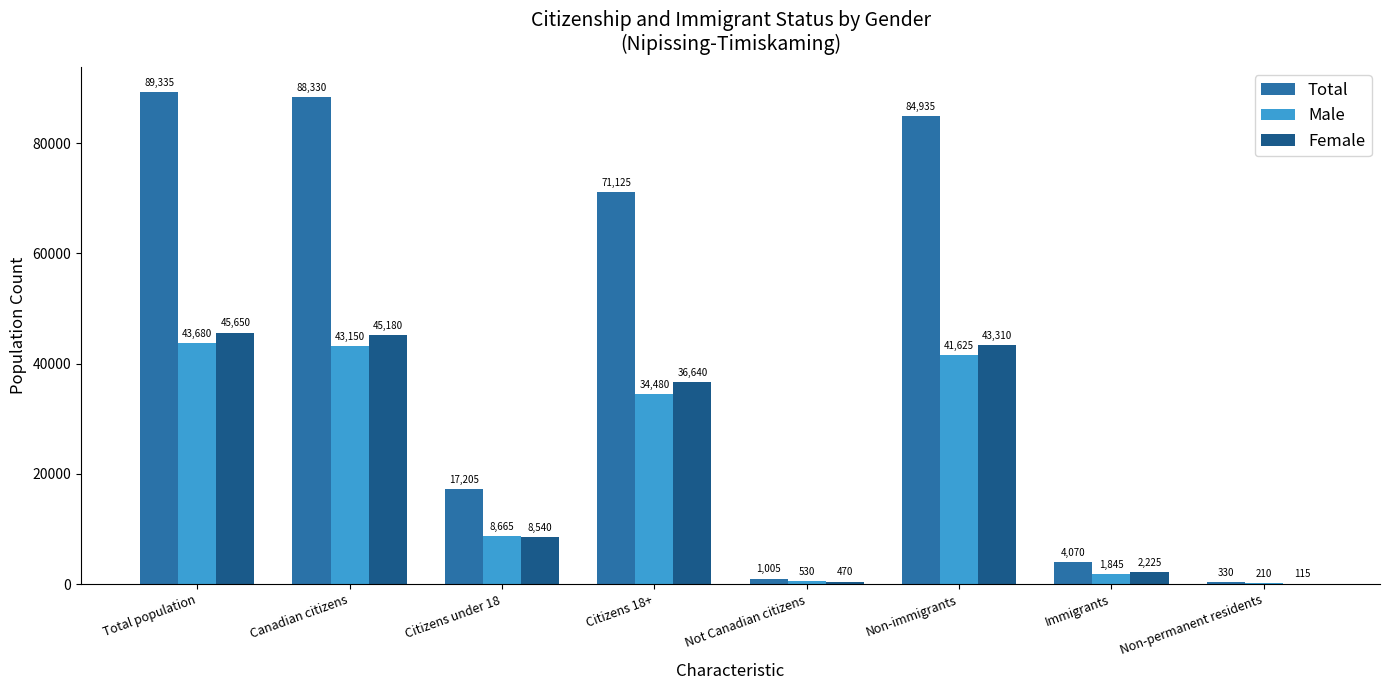

Is it true that Female equals 43310 at Non-immigrants?

True